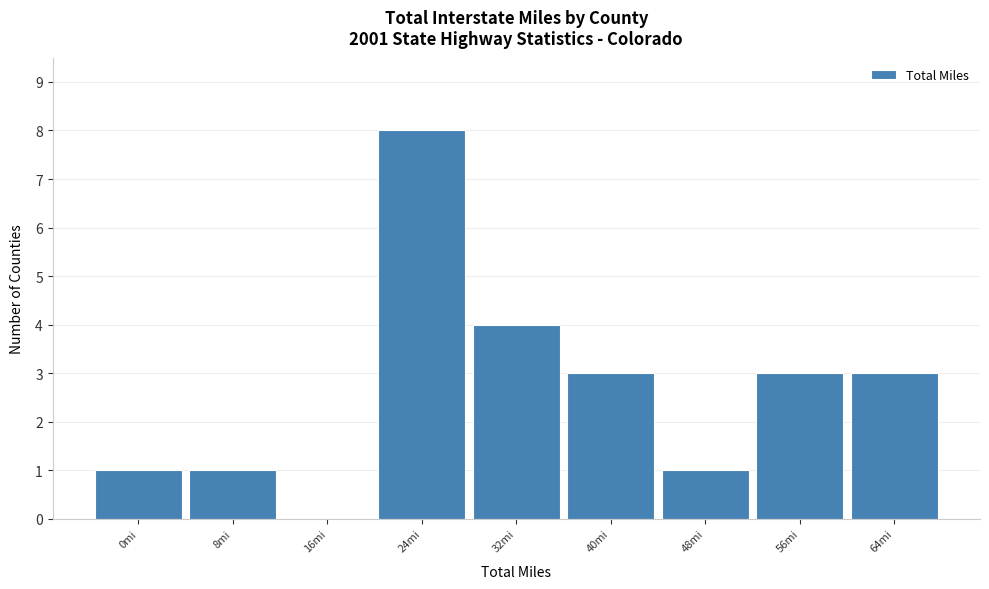

Reading left to right, transcribe all the data shown in this chart.

0mi=1	8mi=1	16mi=0	24mi=8	32mi=4	40mi=3	48mi=1	56mi=3	64mi=3